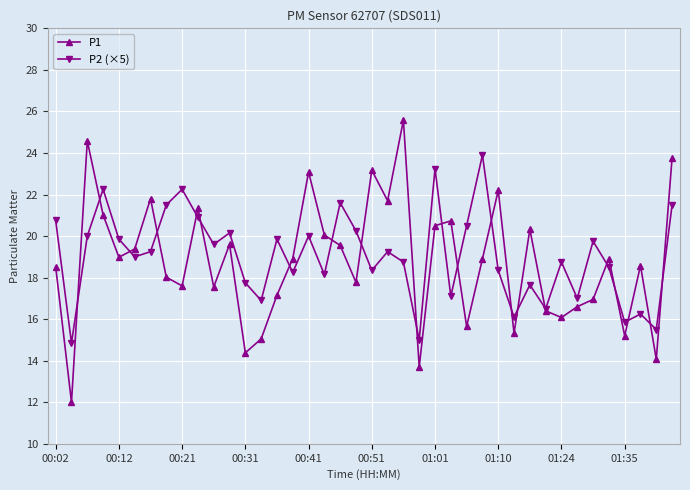

What is the value of the P1 point at the 28th from the left?

18.9